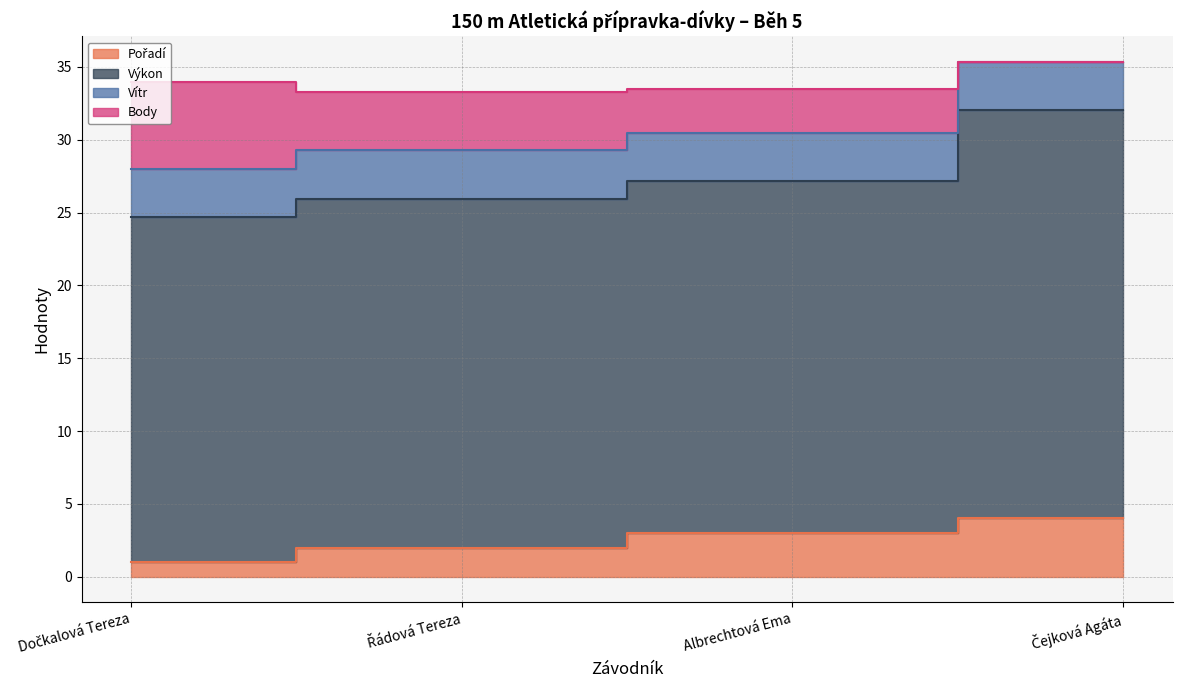

Is the value of Body at Řádová Tereza greater than the value of Výkon at Řádová Tereza?

No